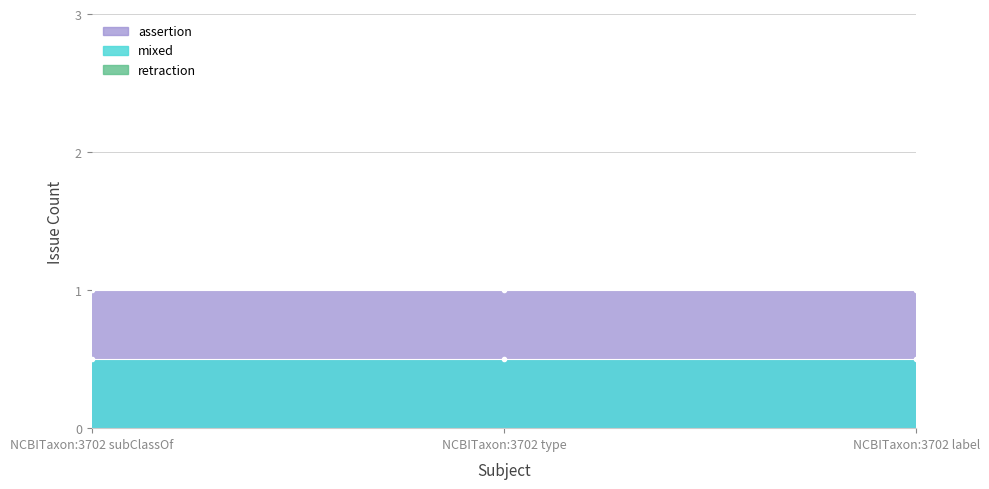

Which series has the largest total across all categories?

assertion